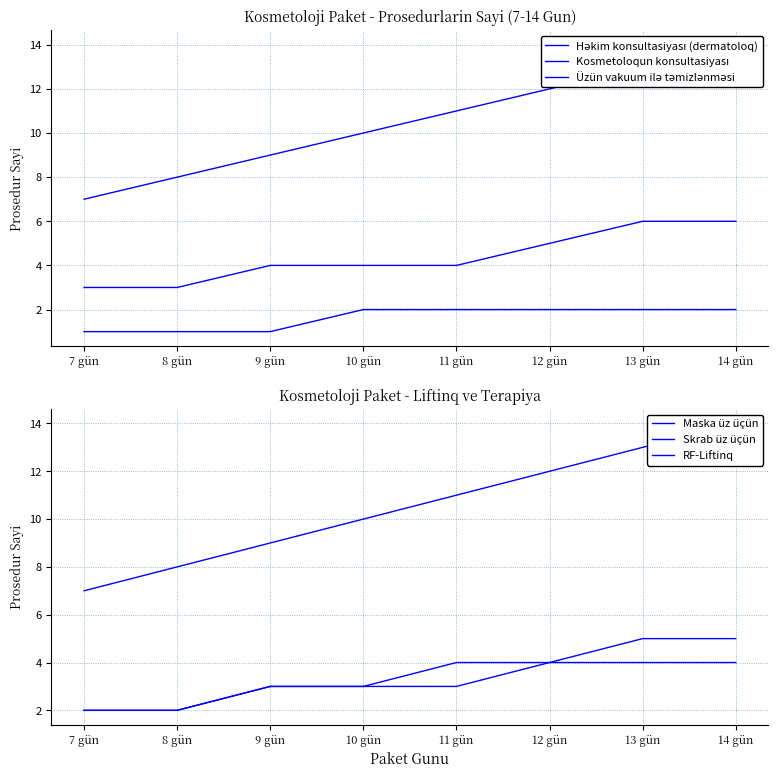

Read the Üzün vakuum ilə təmizlənməsi value at 7 gün.

1